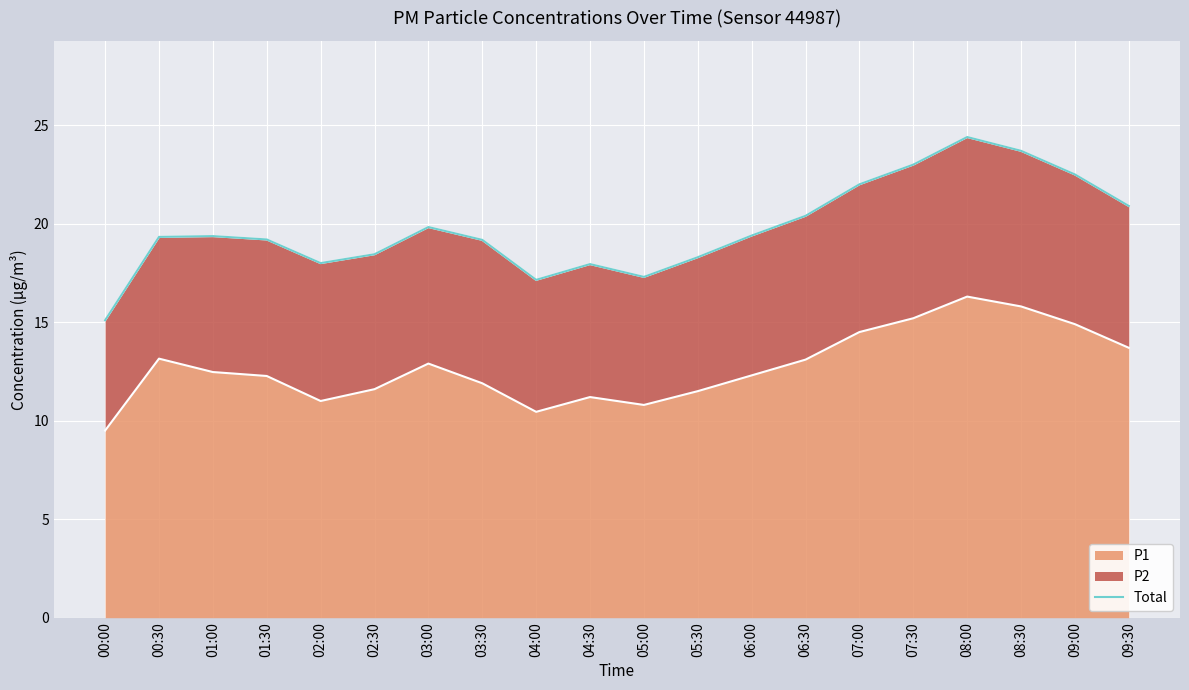

How many points are higher than both their immediate neighbors (excluding endpoints)?

4